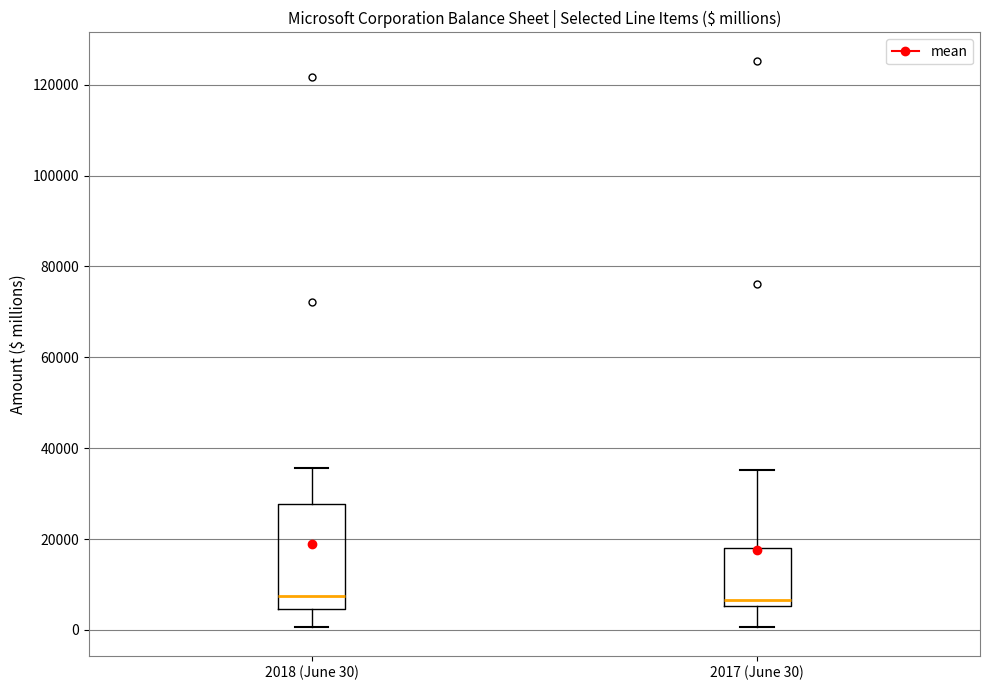

Which box is the tallest, from its lower edge to its upper edge?

2018 (June 30)